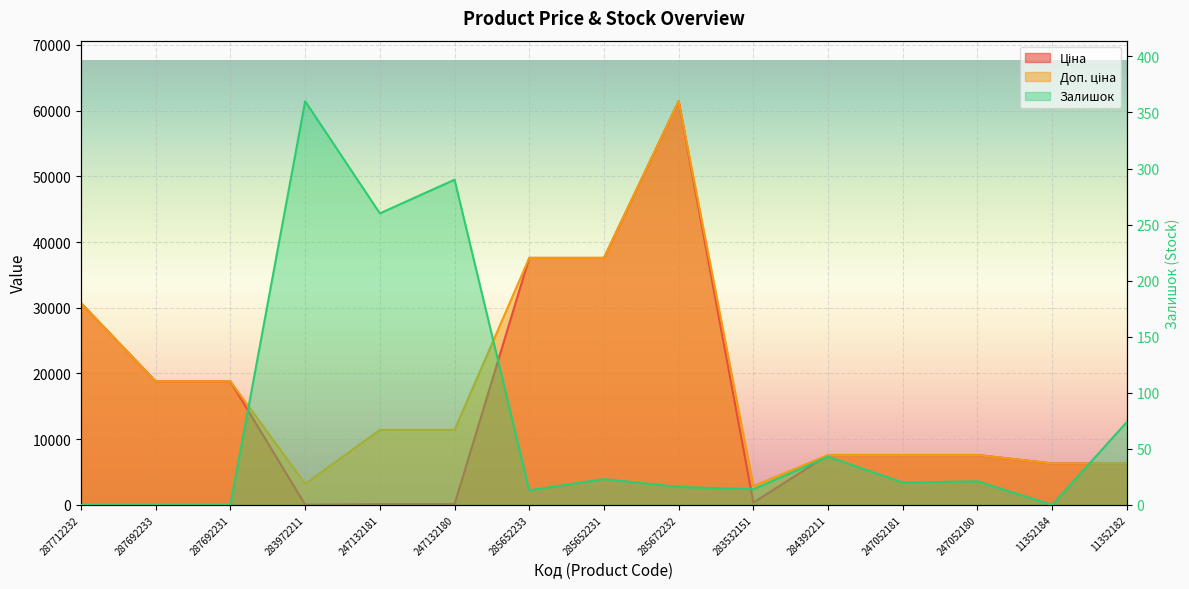

True or false: Ціна and Доп. ціна intersect in this chart.

False